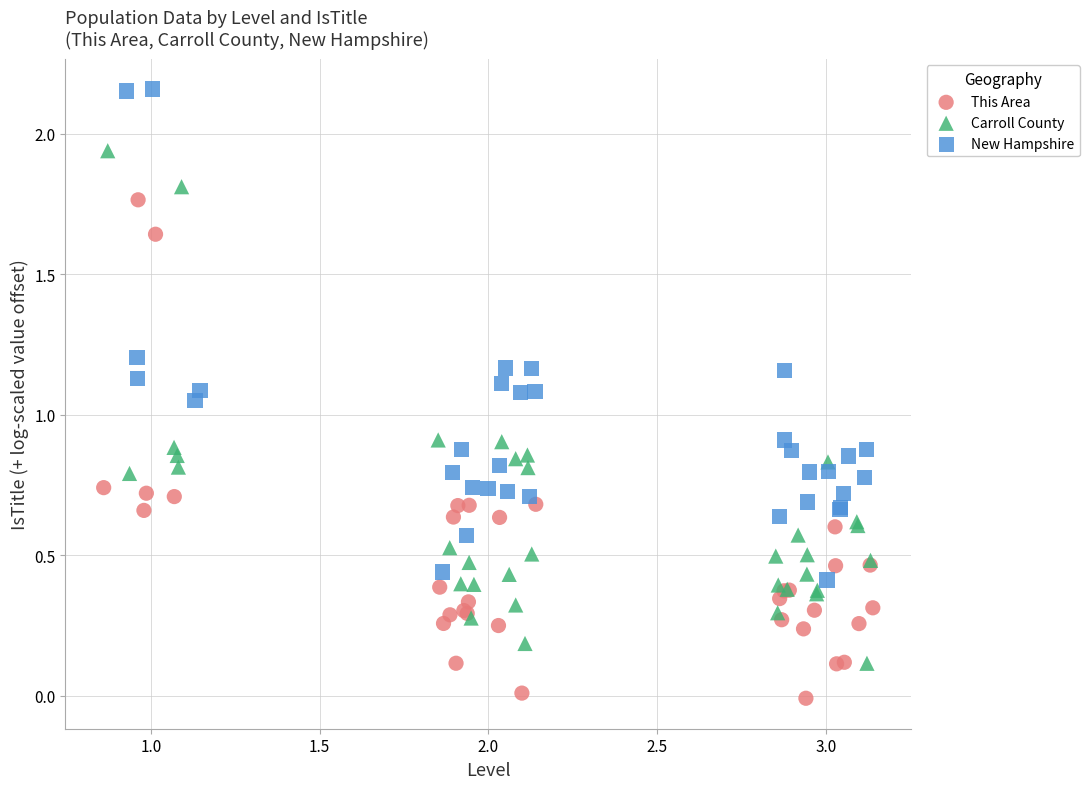

Which series contains the lowest Y value?

This Area